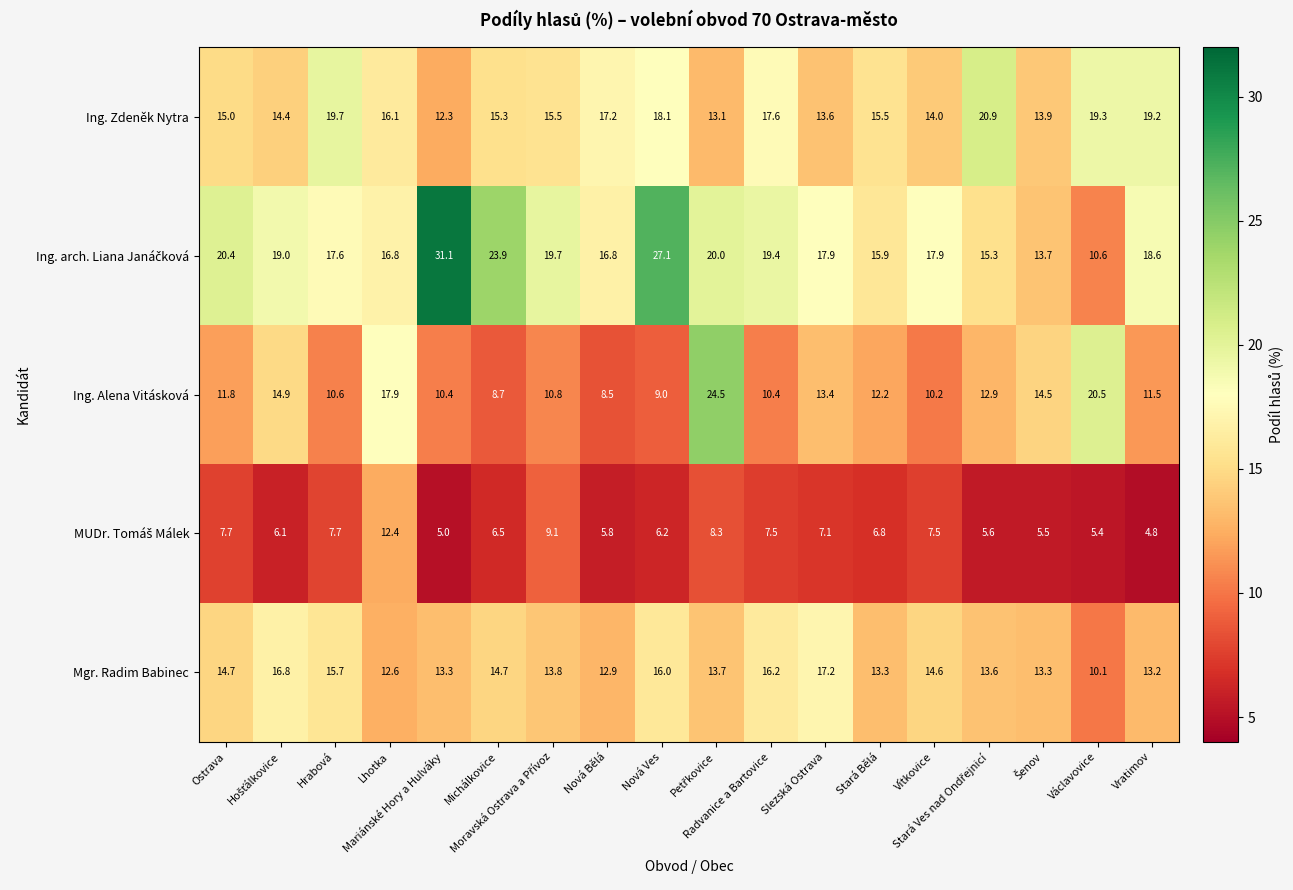

At how many categories does at least one series exceed 15?

17